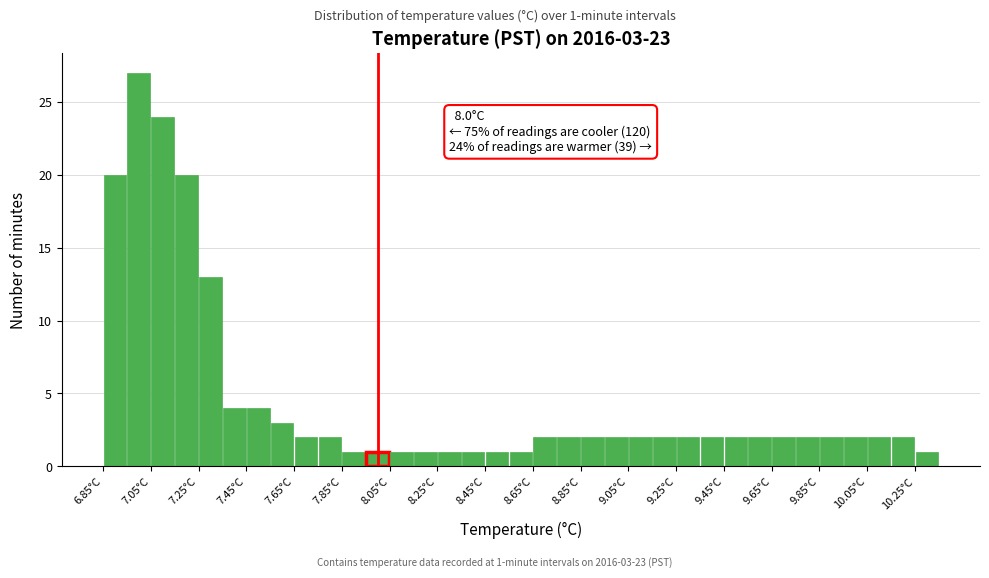

Over which range of the x-axis is the bar tallest?

6.95 to 7.05